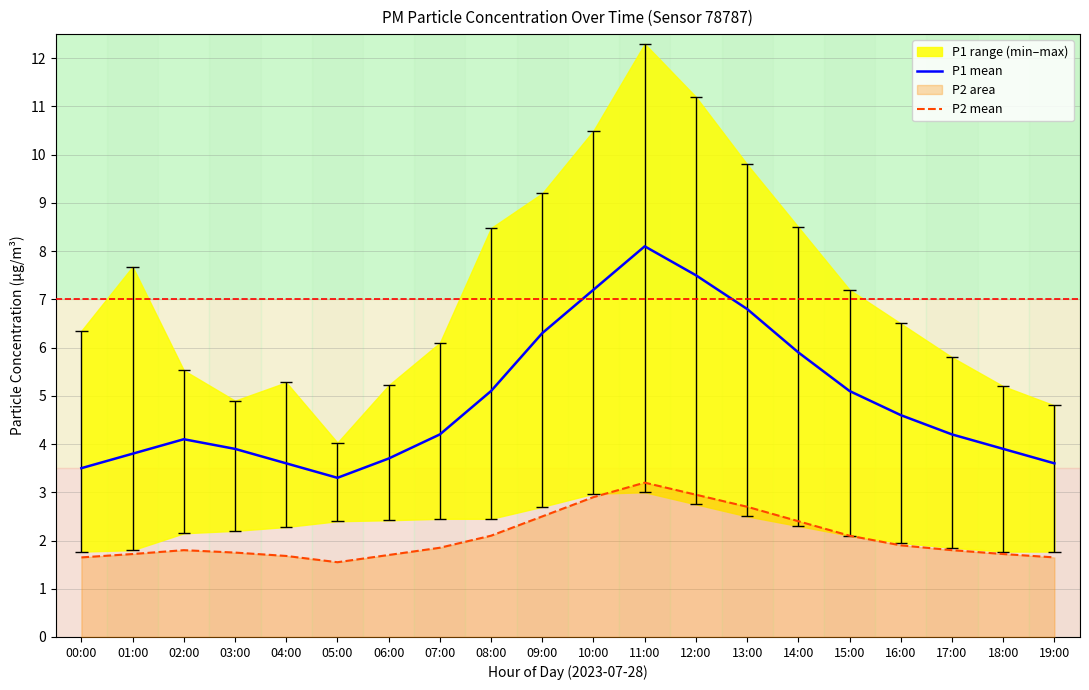

The value of P2 mean at 08:00 is 1.4. True or false?

False